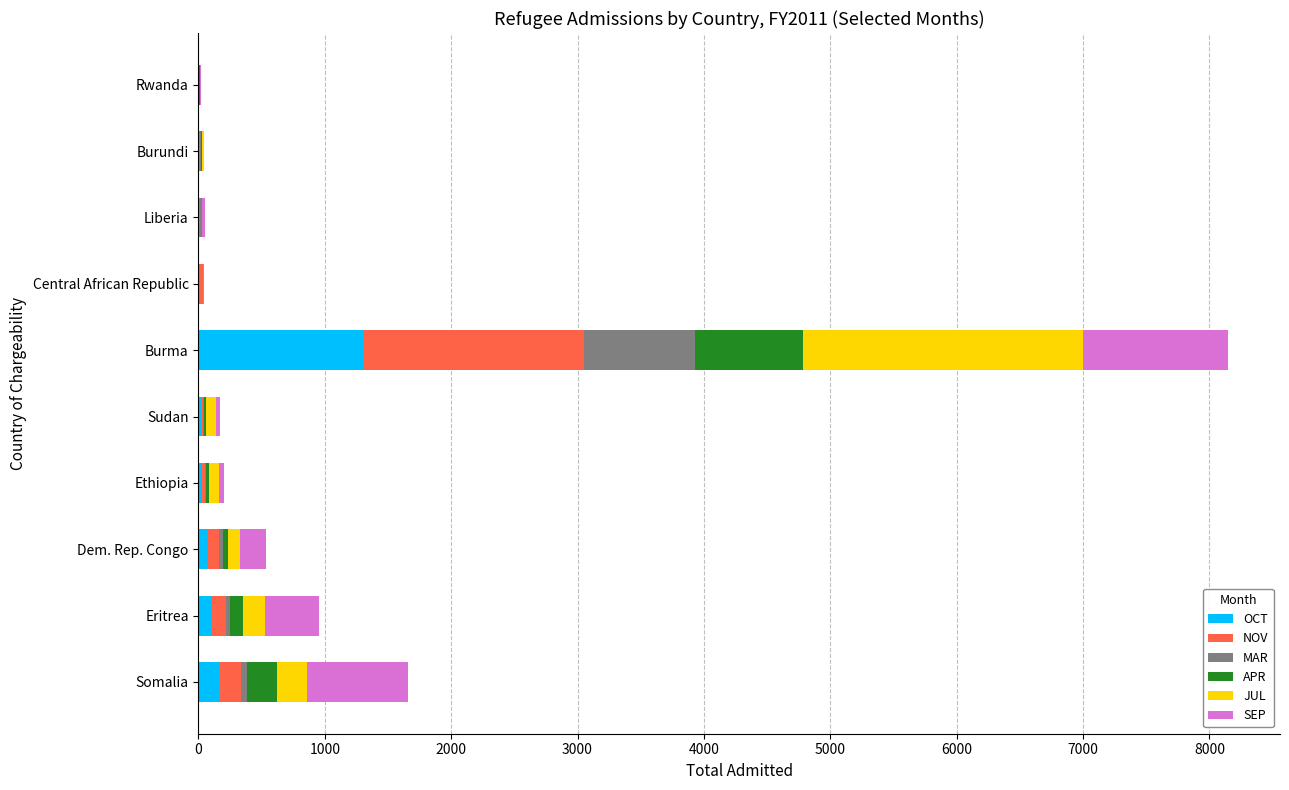

At which category is the sum across all series the highest?

Burma